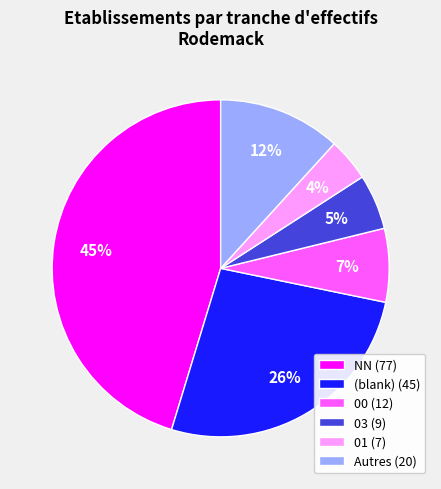

To the nearest percent, what is the difference between the largest and smallest slice percentages?

41%